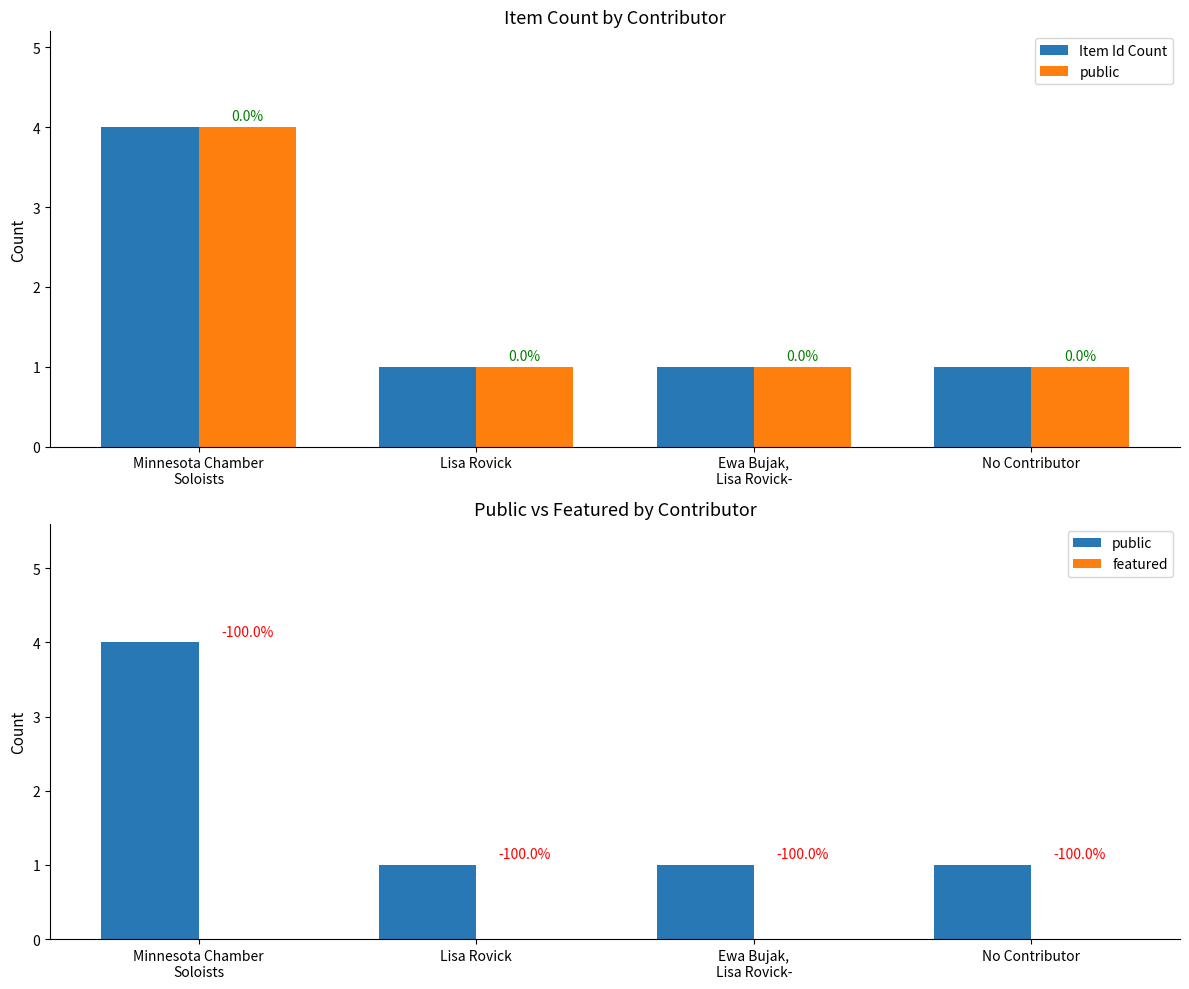

Count the public values in the range 1 to 4.

4